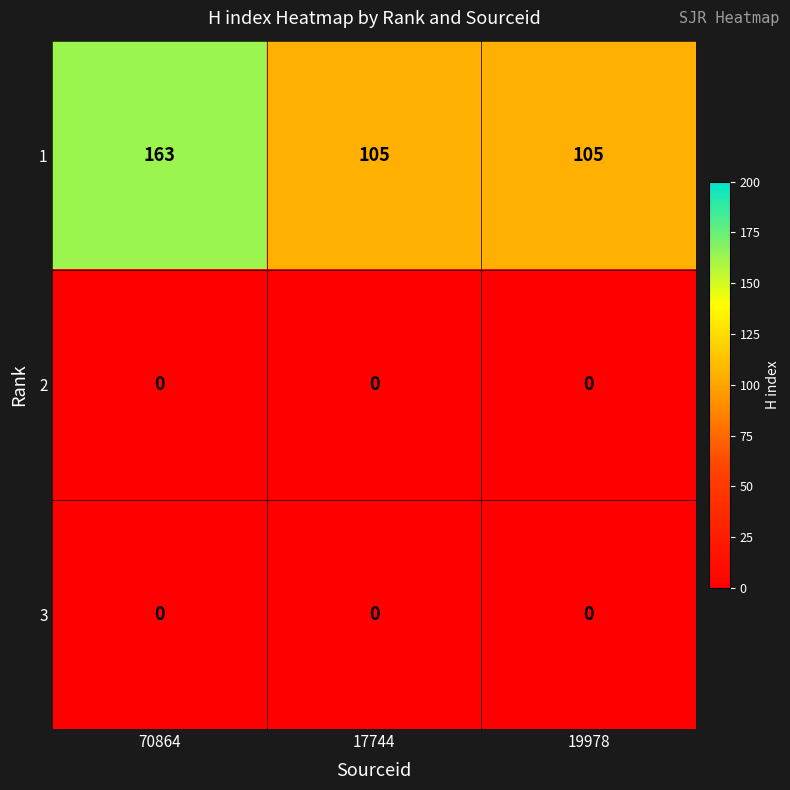

At which category is the sum across all series the highest?

70864